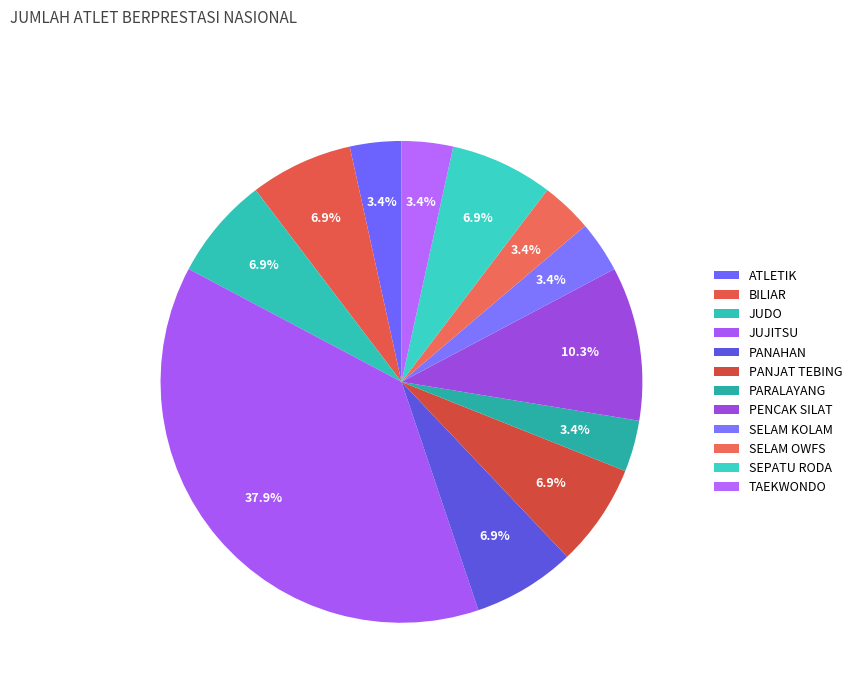

What is the ratio of the value at SELAM KOLAM to the value at PARALAYANG?

1.0